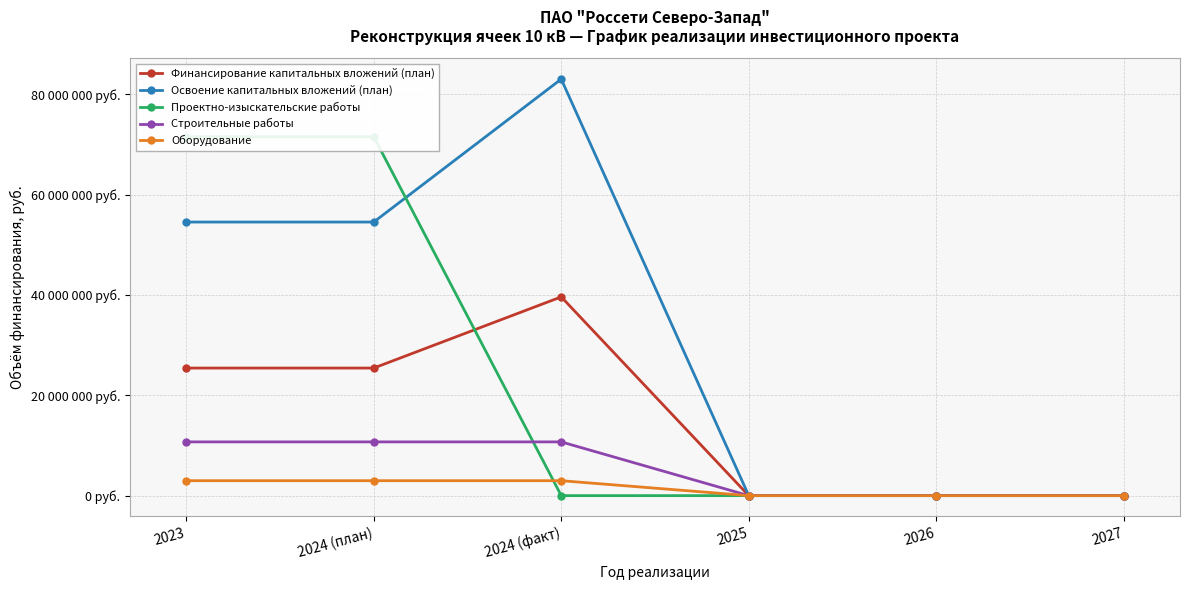

List the series in order of their peak value, highest first.

Освоение капитальных вложений (план), Проектно-изыскательские работы, Финансирование капитальных вложений (план), Строительные работы, Оборудование